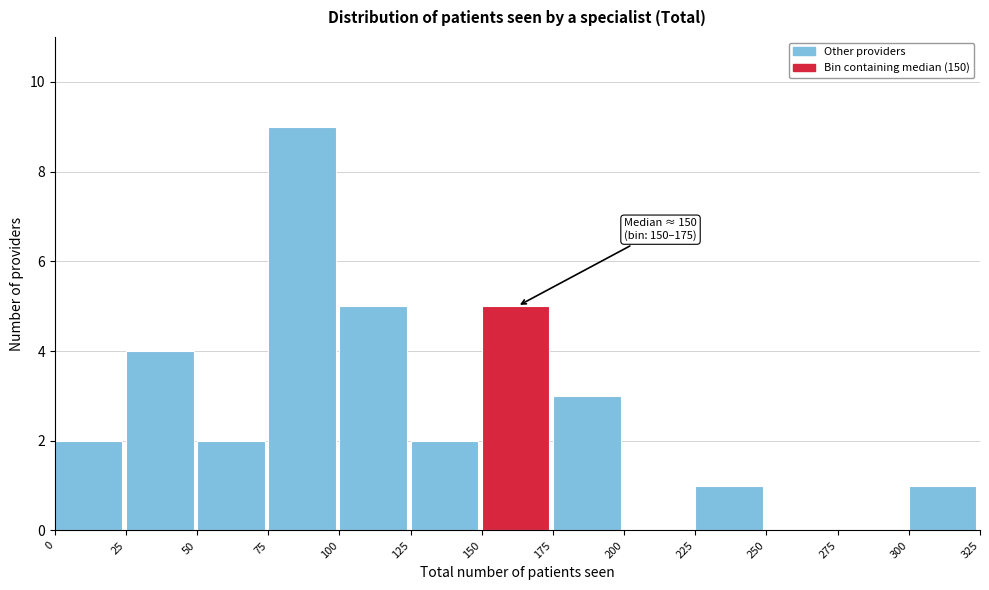

Which range on the x-axis has the tallest bar?

75 to 100